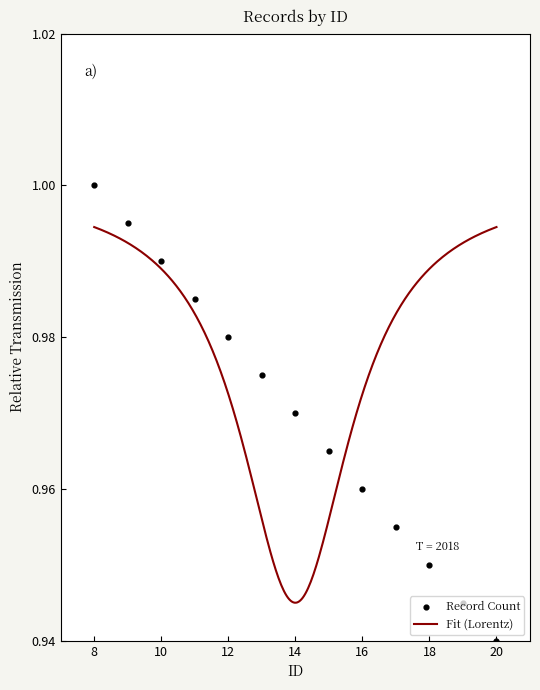

Which has a higher value, 12 or 11?

11